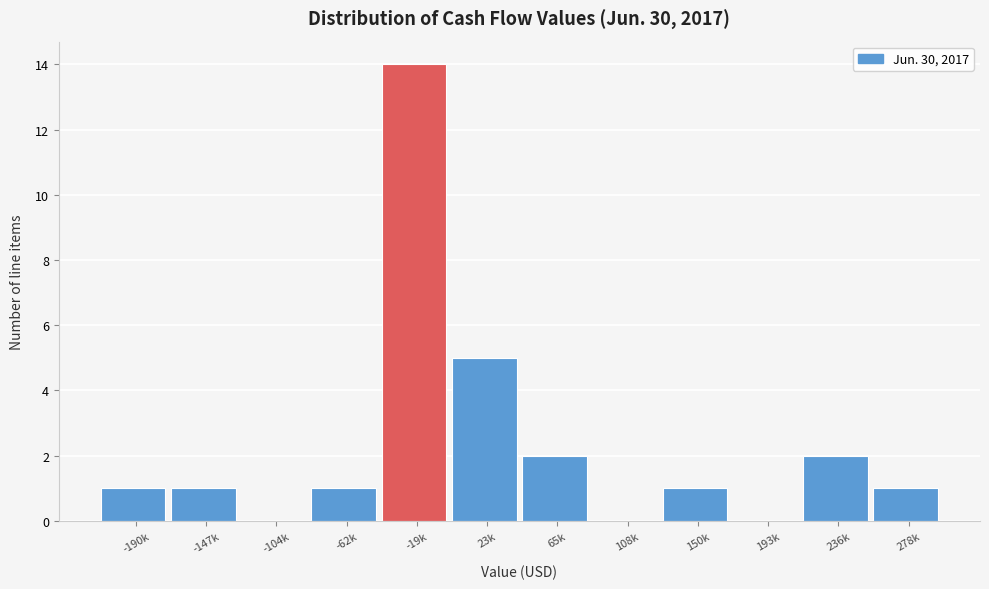

Reading right to left, extract all data points from this chart.

278k=1	236k=2	193k=0	150k=1	108k=0	65k=2	23k=5	-19k=14	-62k=1	-104k=0	-147k=1	-190k=1